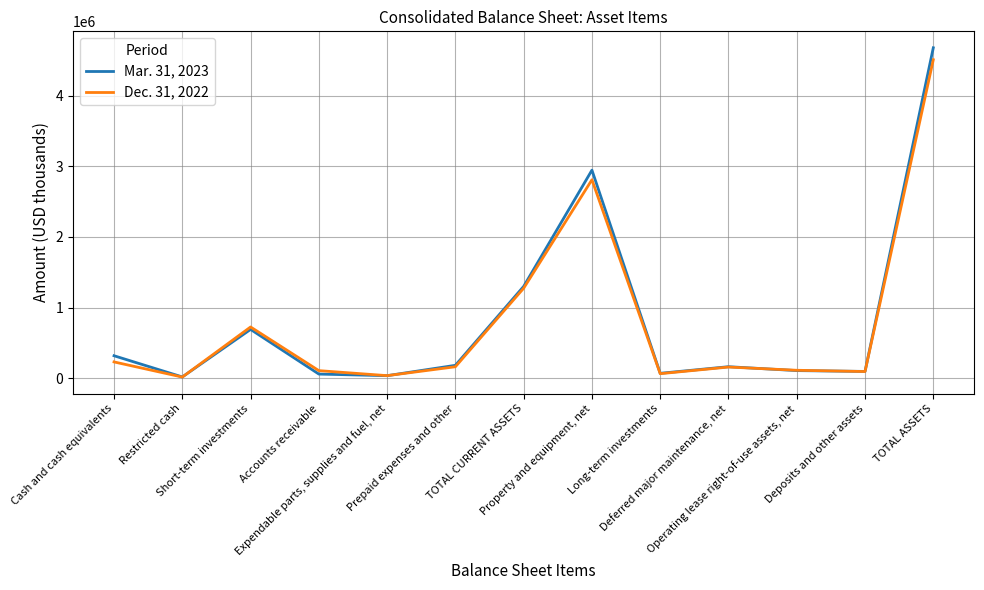

List the series in order of their peak value, highest first.

Mar. 31, 2023, Dec. 31, 2022